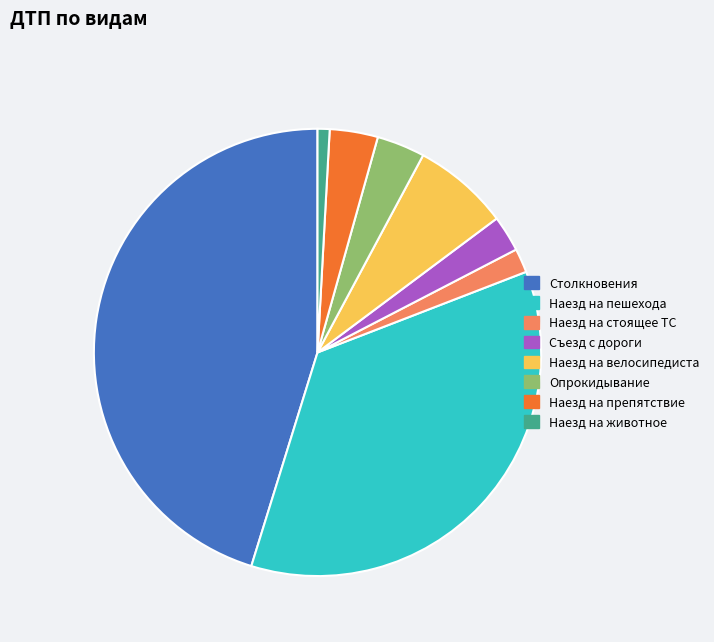

The Столкновения slice represents 45% of the pie. True or false?

True